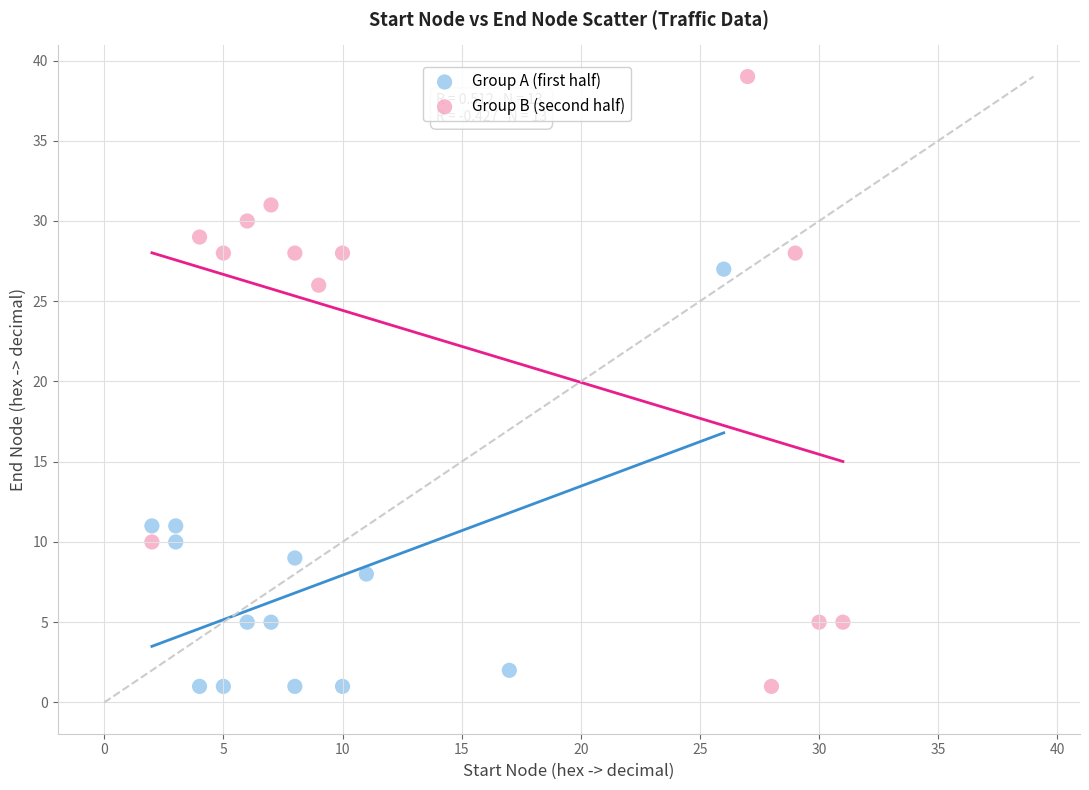

Which series contains the highest Y value?

Group B (second half)